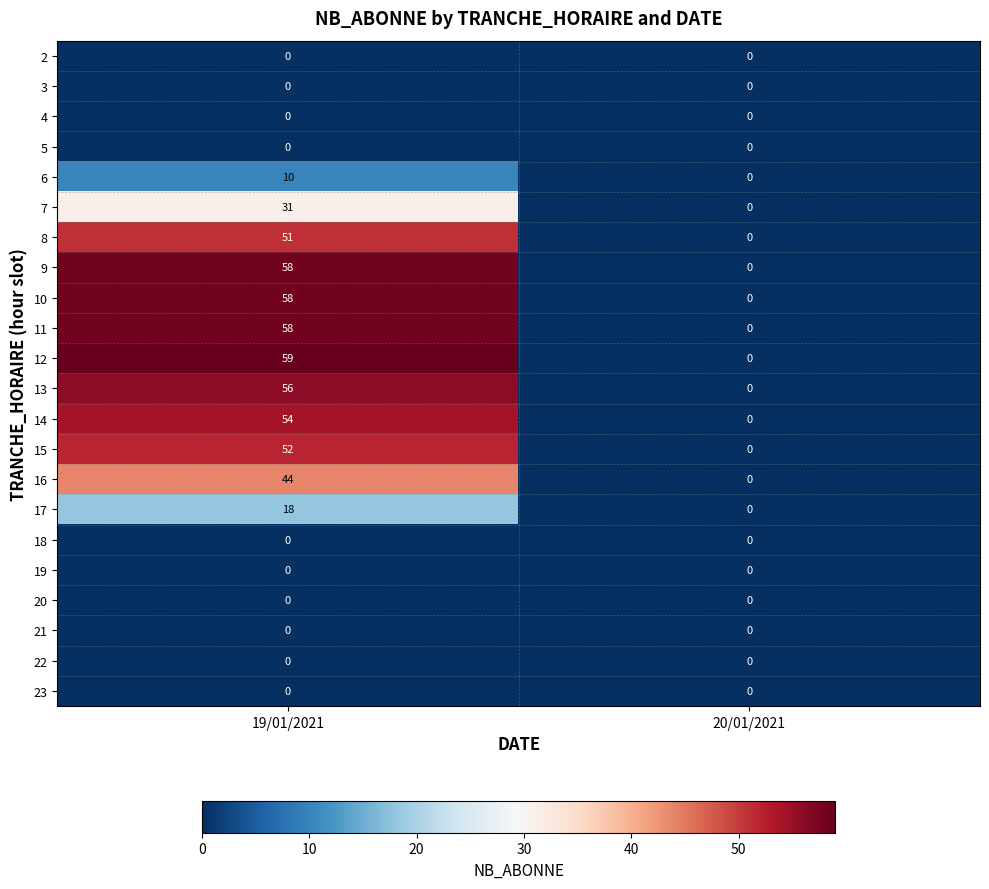

How many data points does each series have?

2